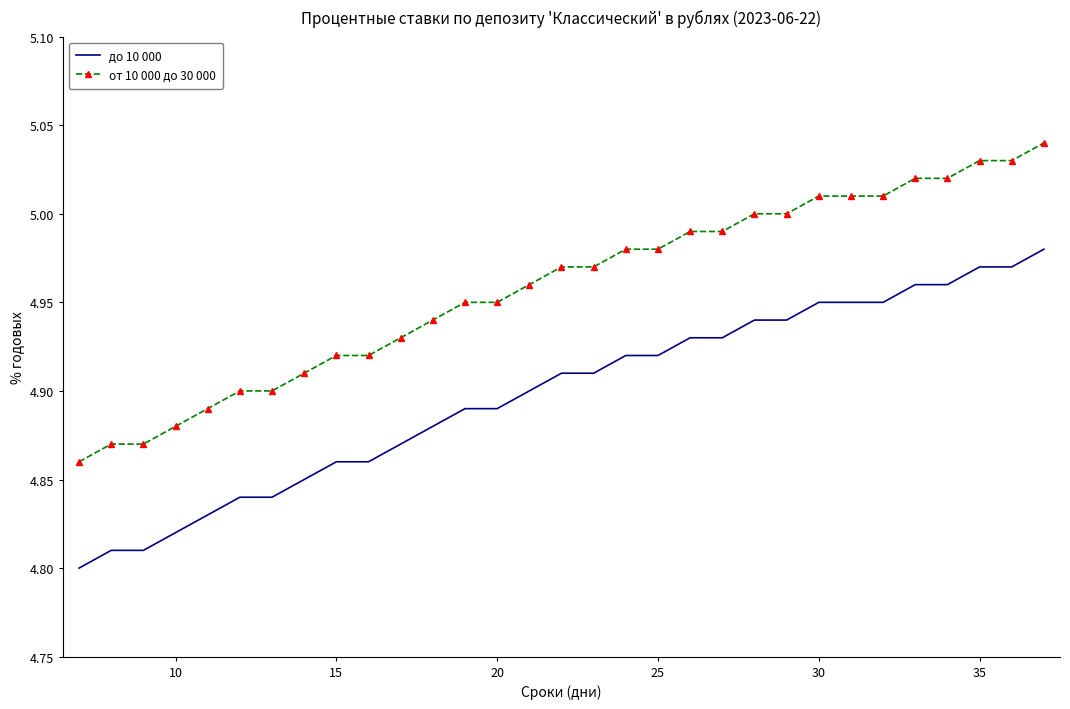

True or false: от 10 000 до 30 000 and до 10 000 intersect in this chart.

False